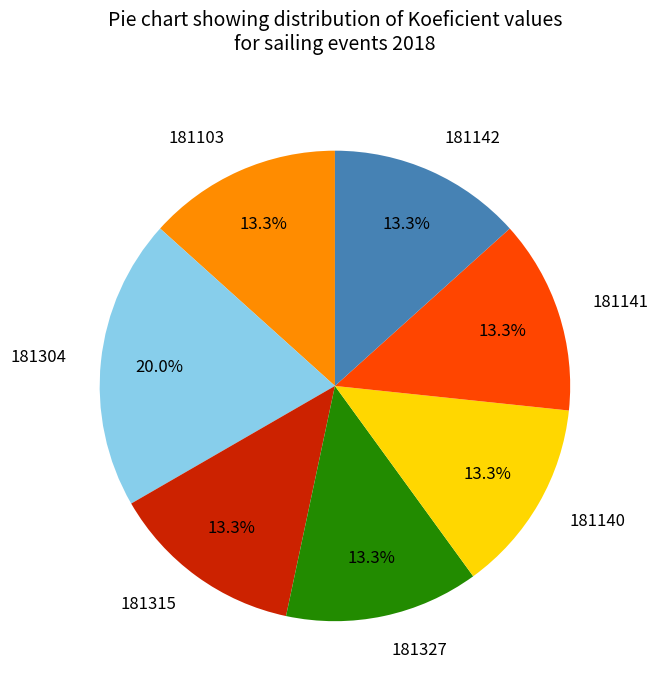

Does any single category account for the majority?

No